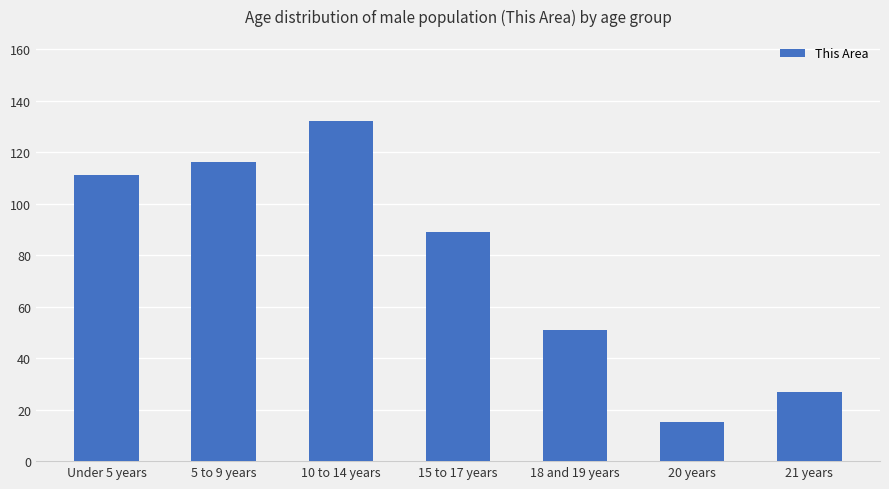

Rank the categories by value from lowest to highest.

20 years, 21 years, 18 and 19 years, 15 to 17 years, Under 5 years, 5 to 9 years, 10 to 14 years